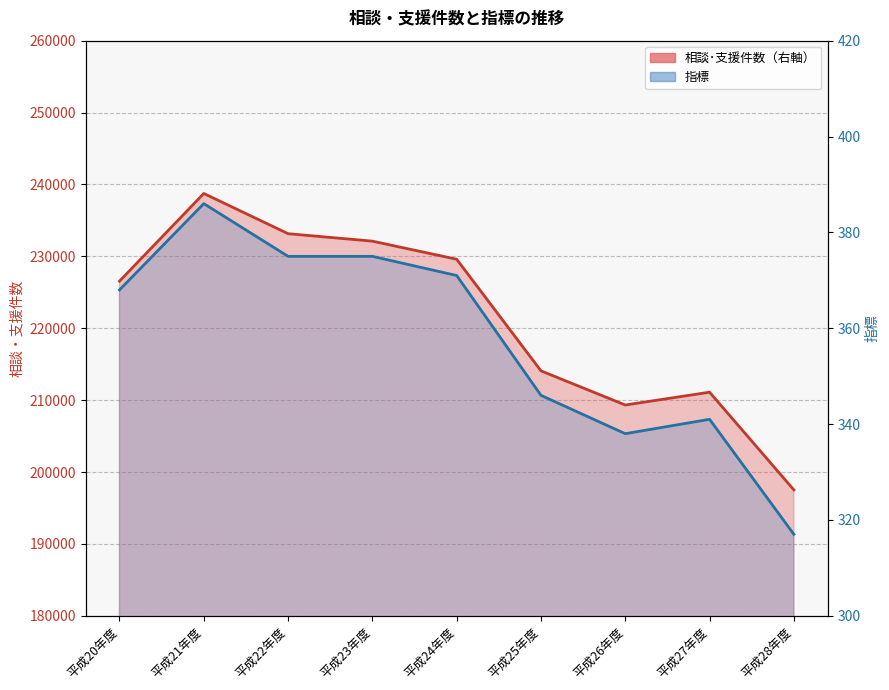

True or false: the data shows 135460 at 平成22年度.

False